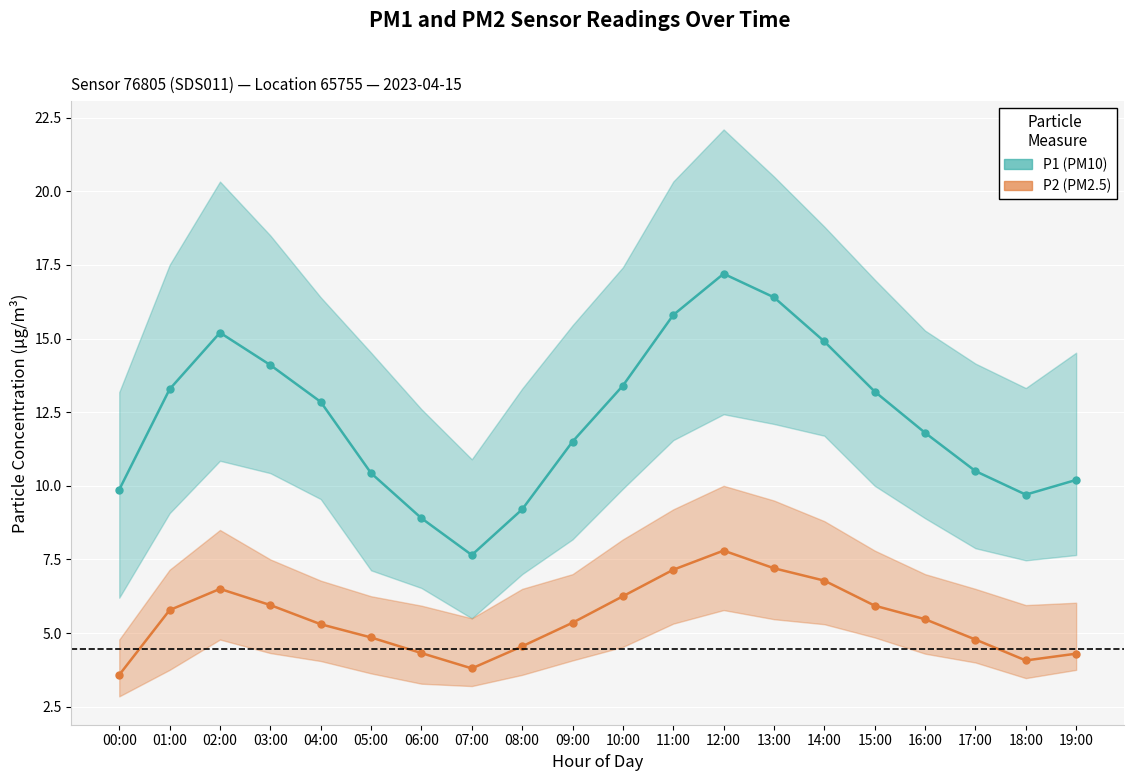

True or false: P1 (PM10) and P2 (PM2.5) cross at least once.

False